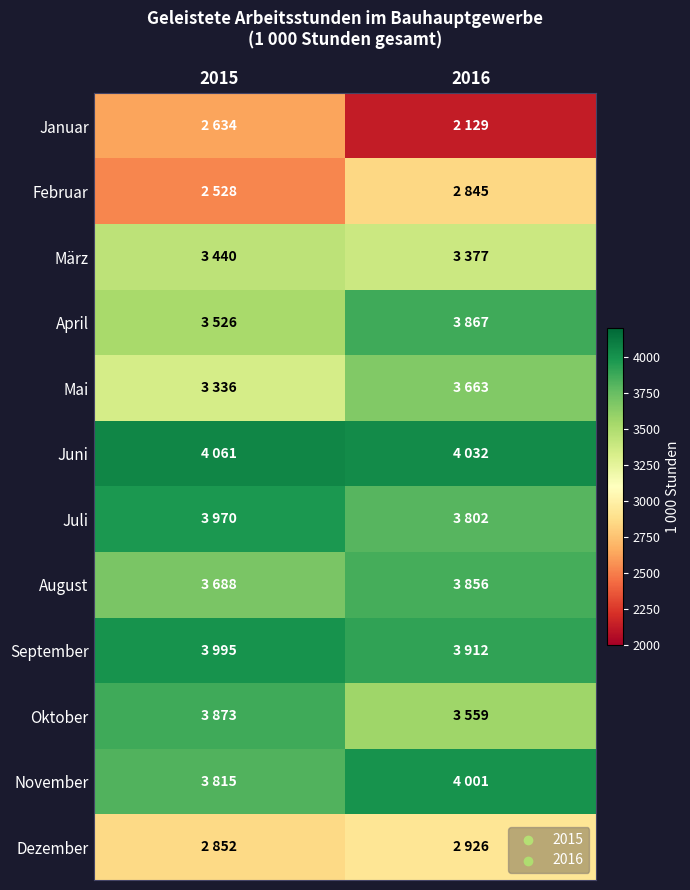

Count the number of categories in the chart.

2